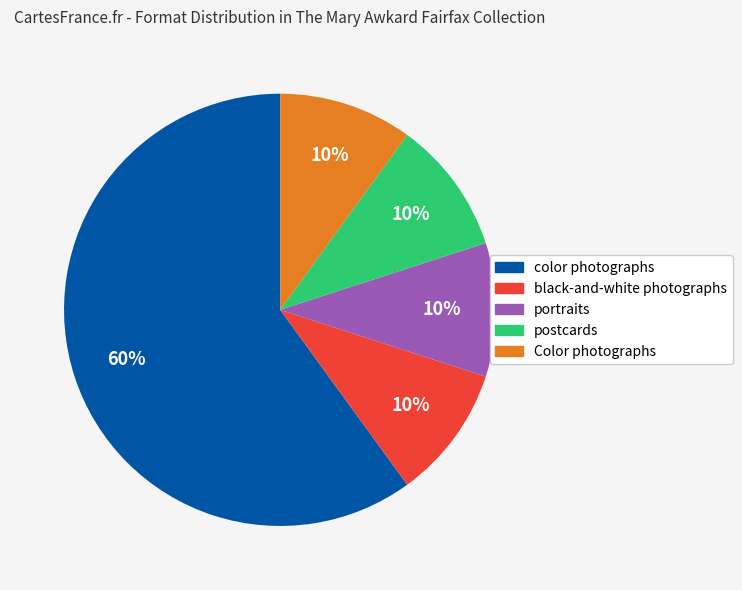

Do postcards and color photographs together represent more than half of the pie?

Yes